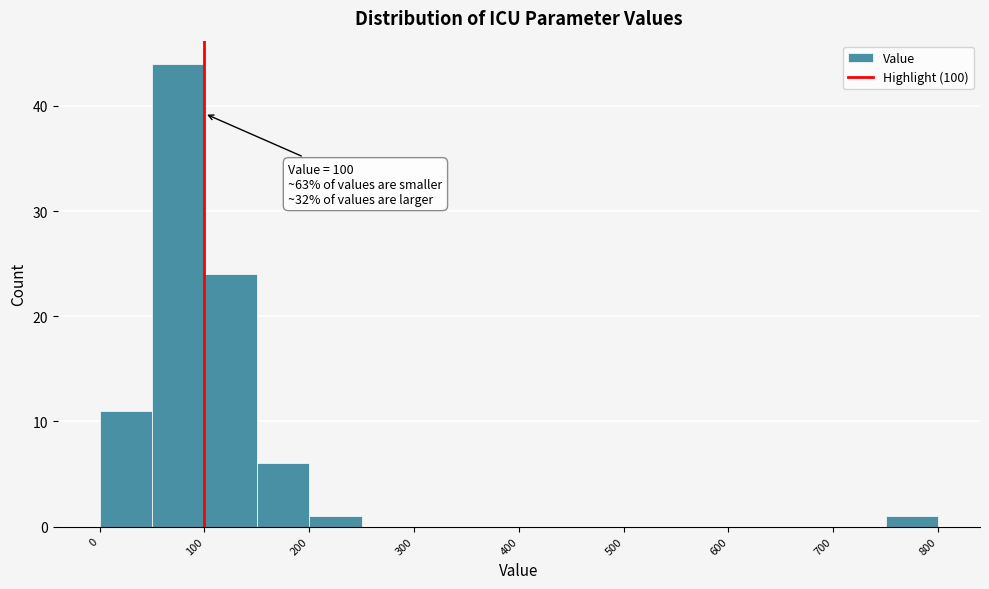

Which range on the x-axis has the tallest bar?

50 to 100